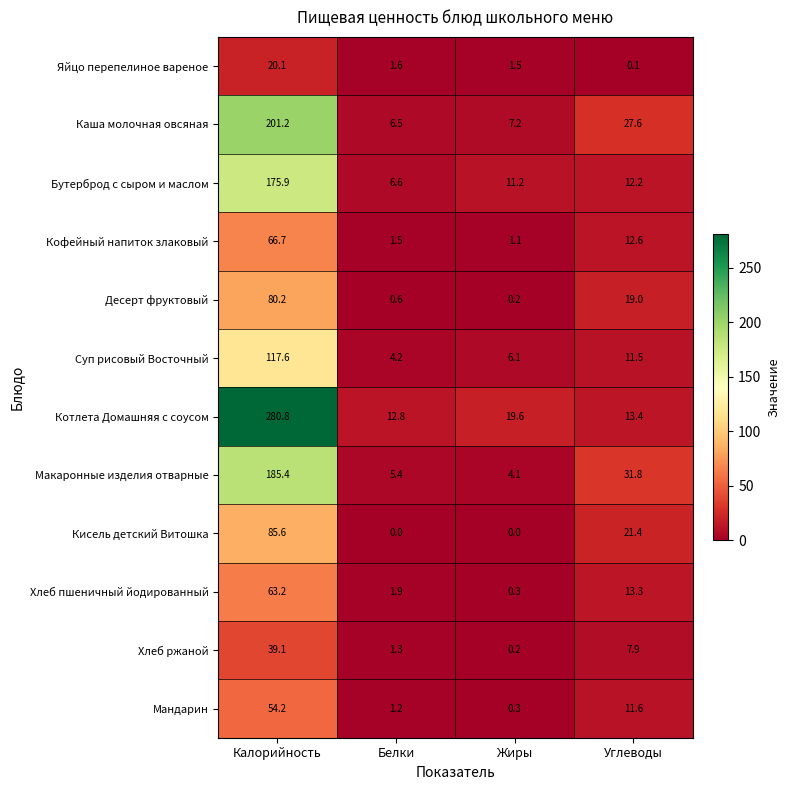

What is the sum of the Каша молочная овсяная values at Белки and Калорийность?

207.7